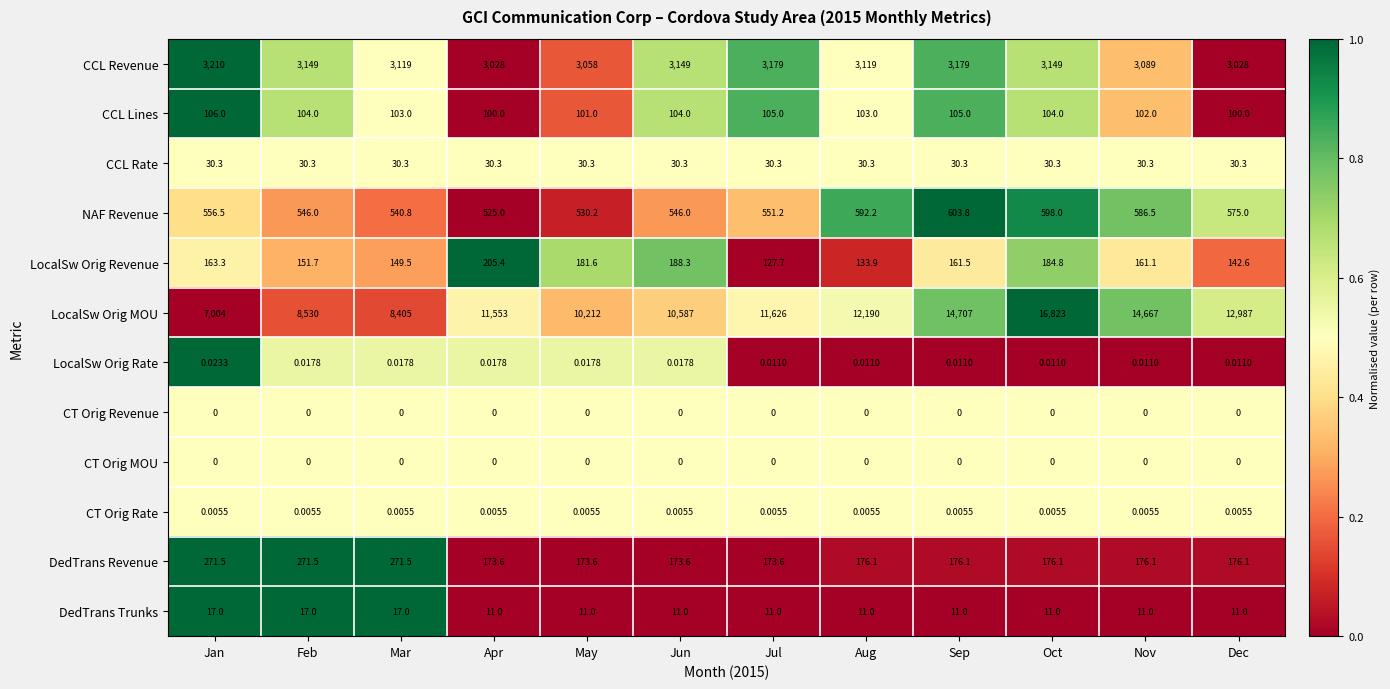

Which series has the largest range (max minus min)?

LocalSw Orig MOU